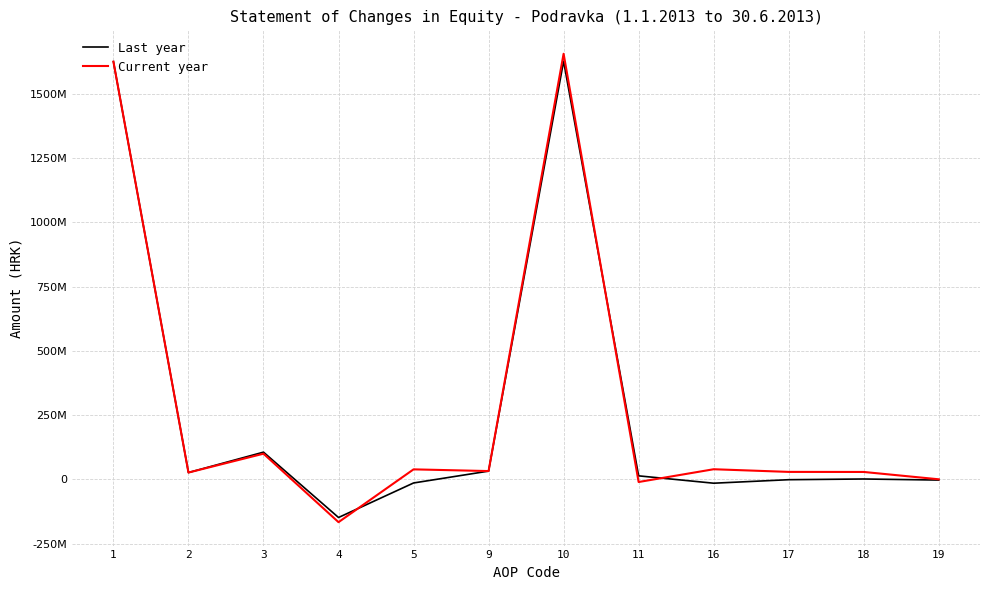

What are all the series names shown in the legend?

Last year, Current year